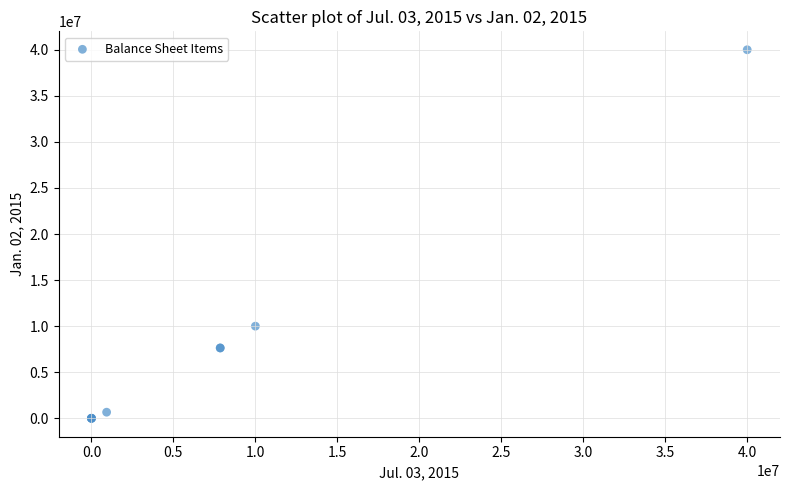

What Y value in the scatter plot is closest to 20000000?

10000000.0